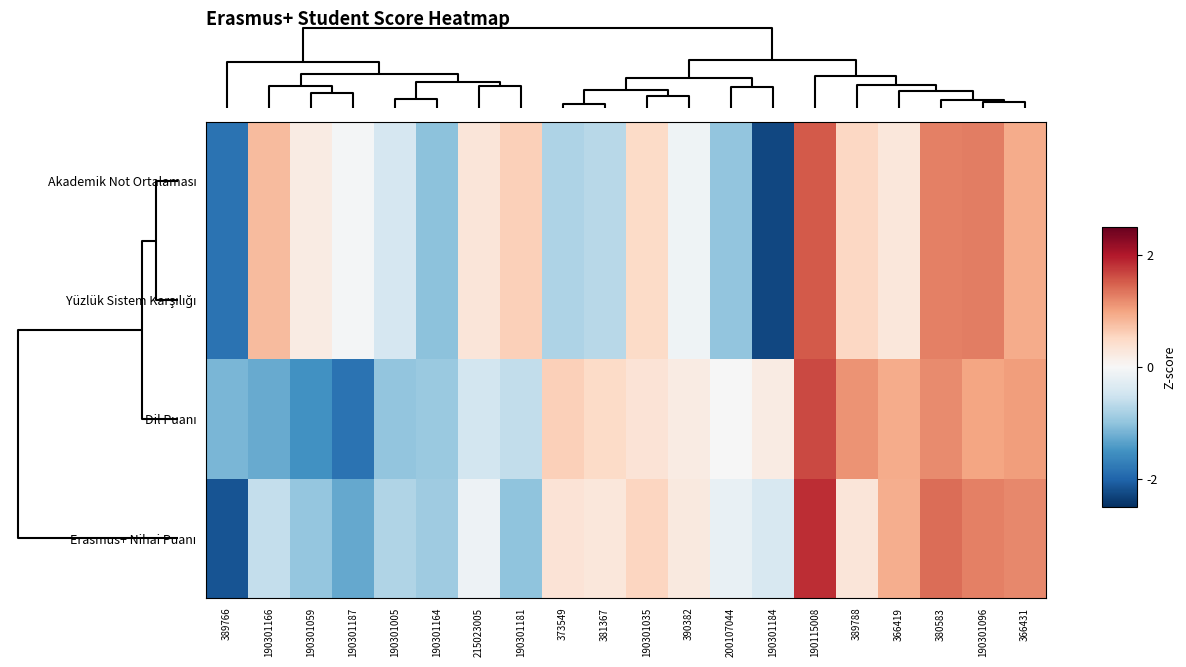

Count the number of data series in this chart.

4